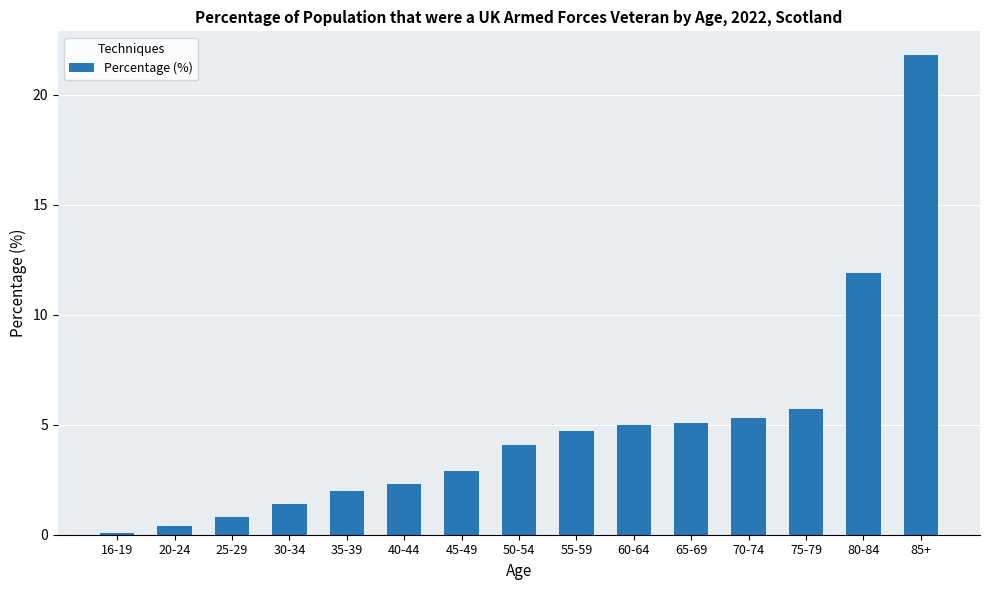

Are the bars grouped side by side (vs. stacked)?

No